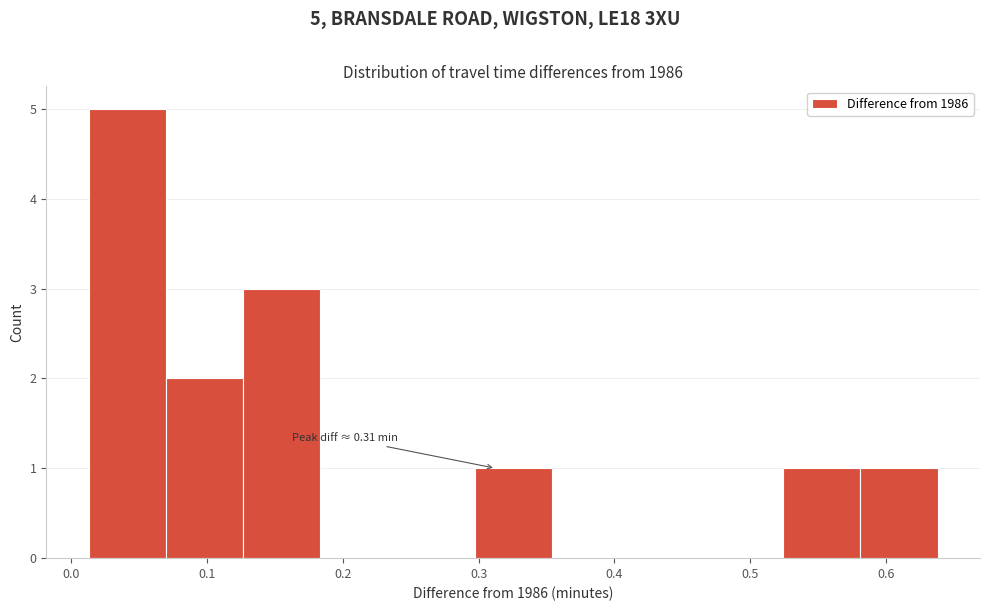

Which range on the x-axis has the tallest bar?

0.01 to 0.07